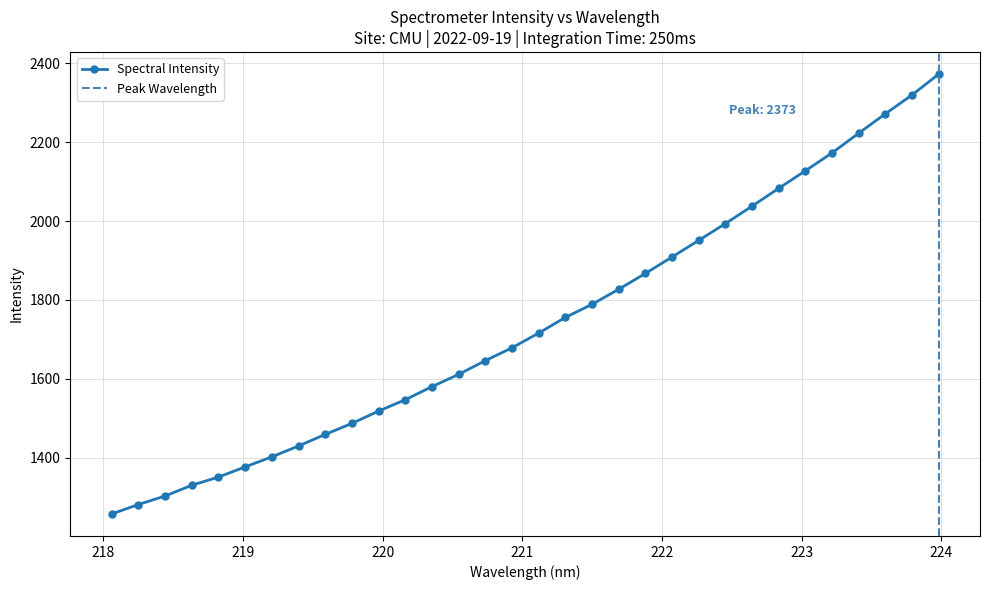

Read the value at 221.3083.

1755.9